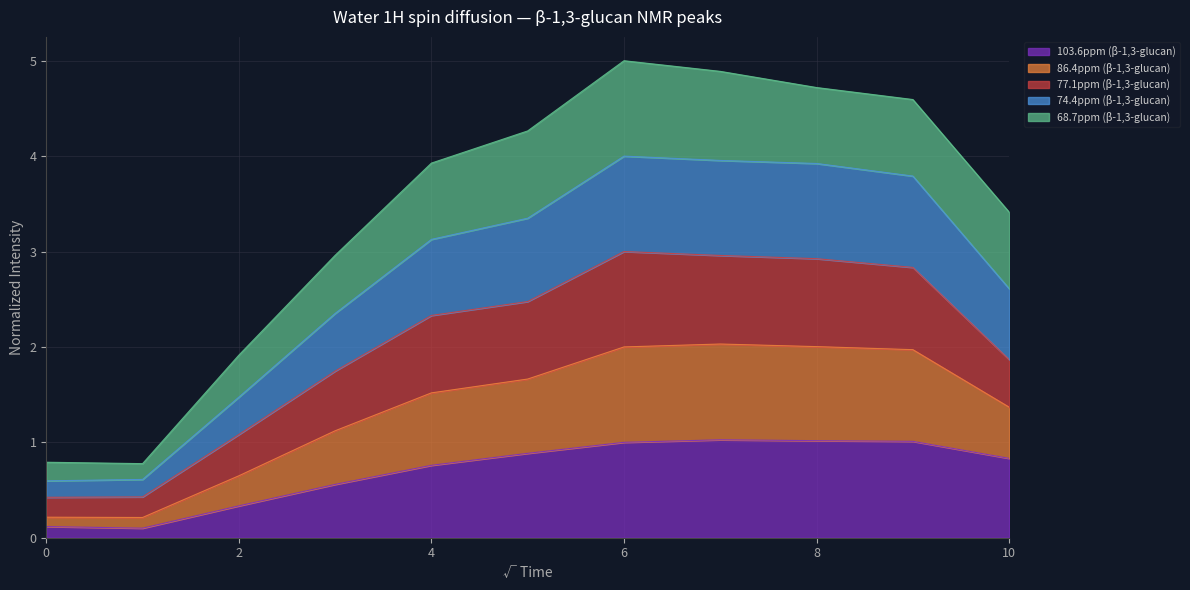

What is the total value across all series at 8?

4.7